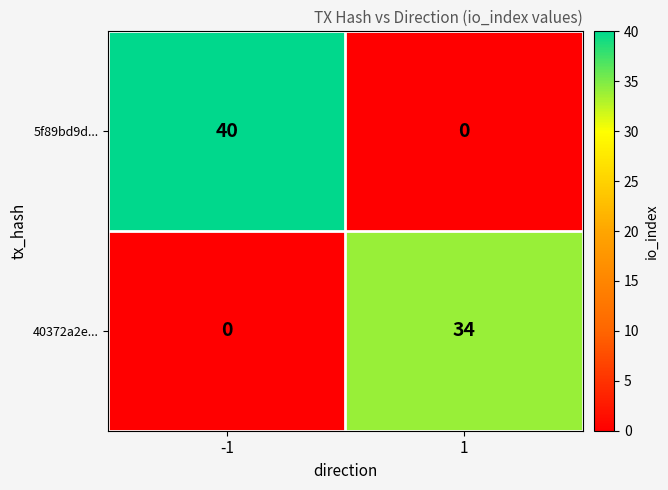

What is the maximum value shown in the chart?

40